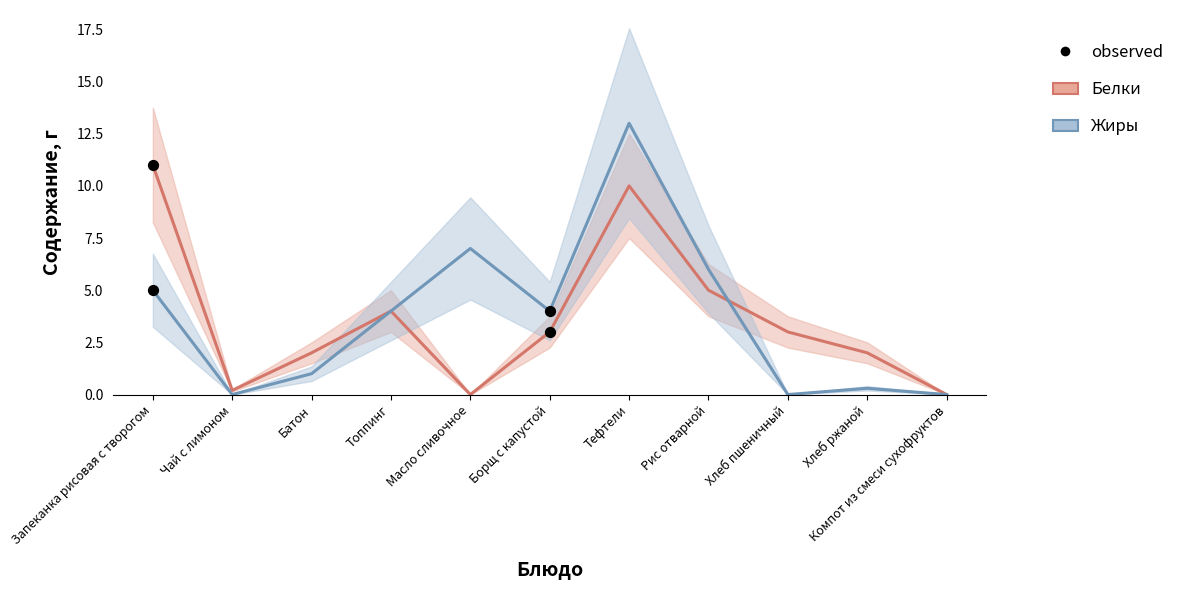

What is the total value across all series at Чай с лимоном?

0.2